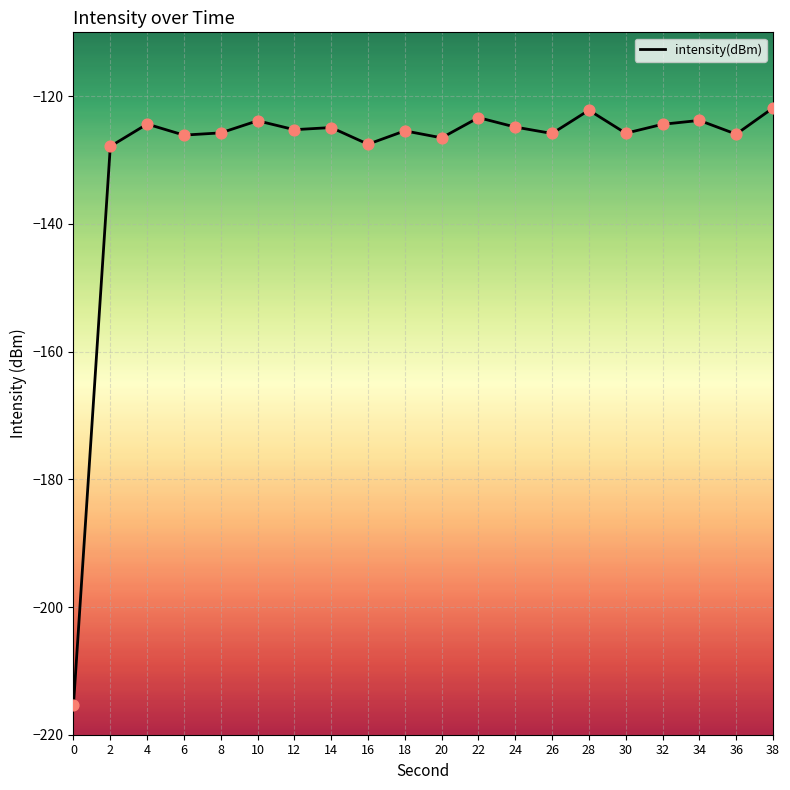

Which has a higher value, 2 or 36?

36